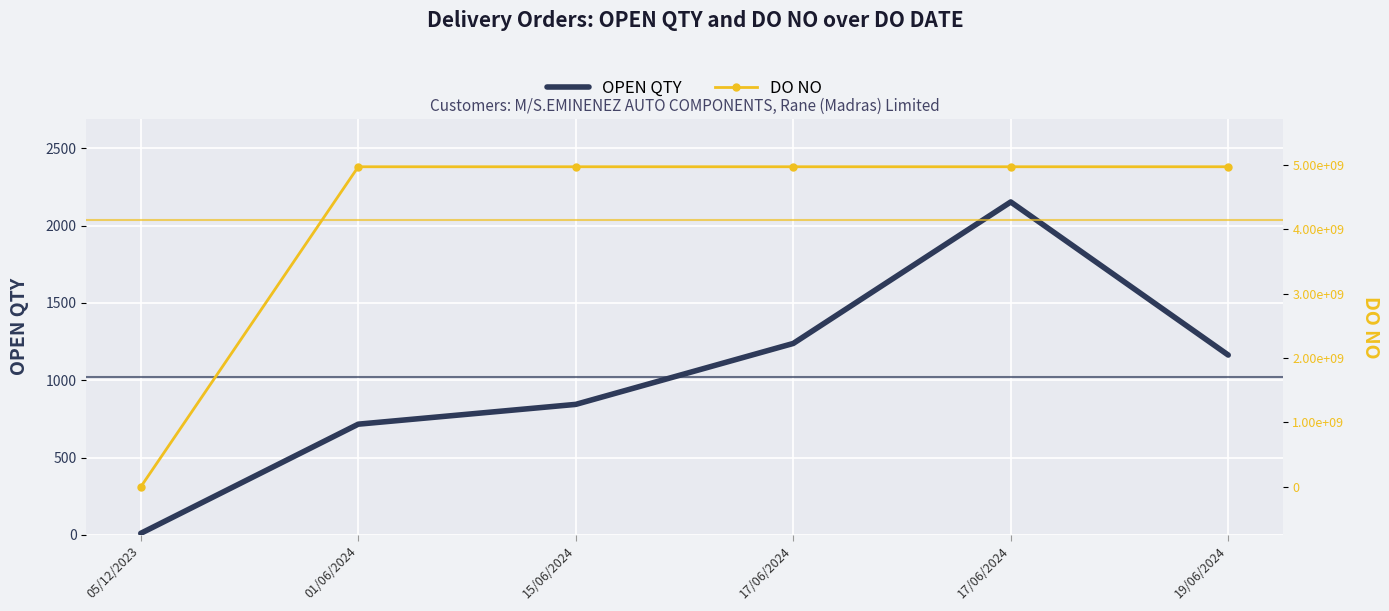

Reading right to left, transcribe all the data shown in this chart.

OPEN QTY: 19/06/2024=1163	17/06/2024=2153	17/06/2024=1238	15/06/2024=844	01/06/2024=716	05/12/2023=10
DO NO: 19/06/2024=4972454053	17/06/2024=4972418534	17/06/2024=4972418635	15/06/2024=4972395893	01/06/2024=4972162983	05/12/2023=12345